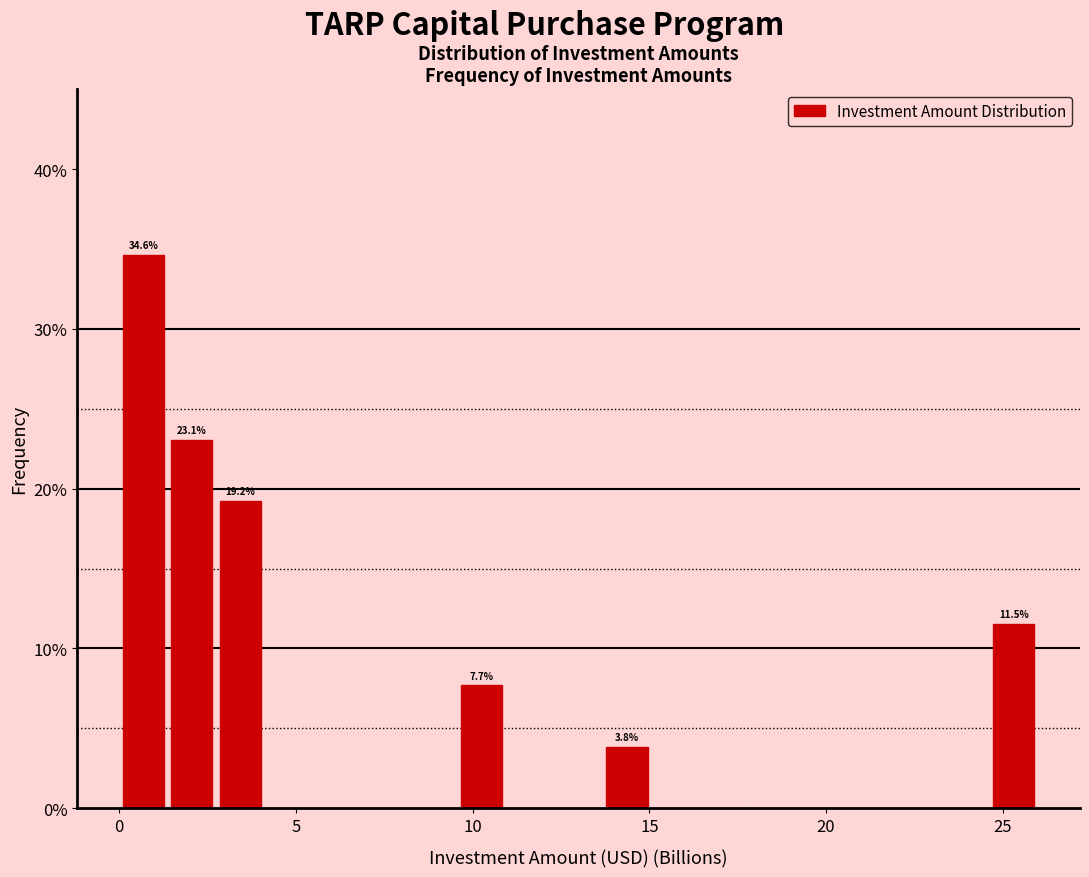

Around what value on the x-axis is the tallest bar? Give the approximate position of its centre, as read against the axis.

0.5